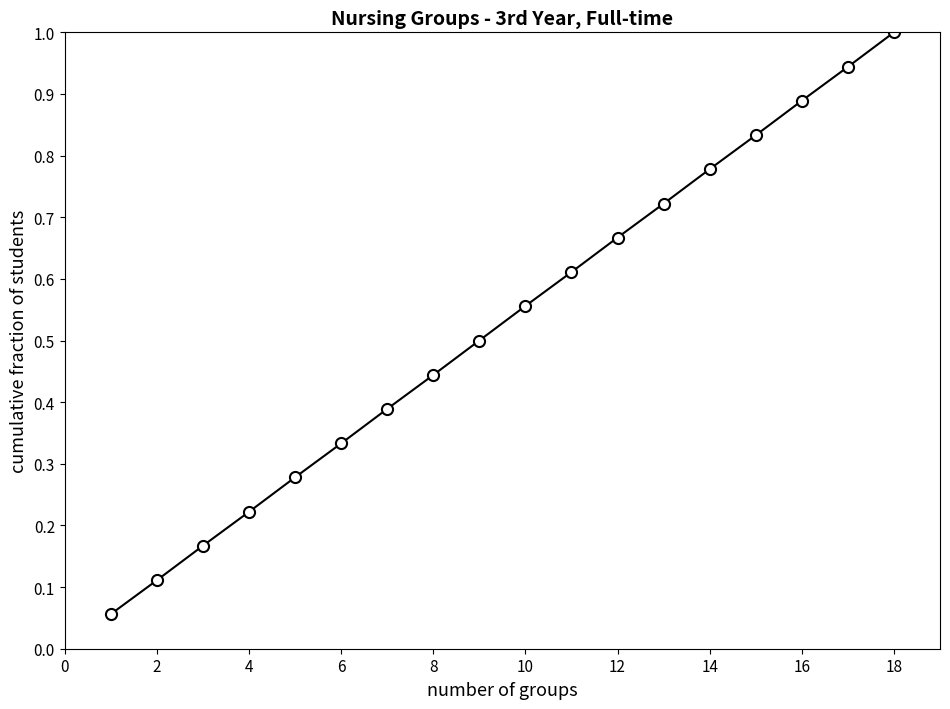

What is the sum of all values?

9.5